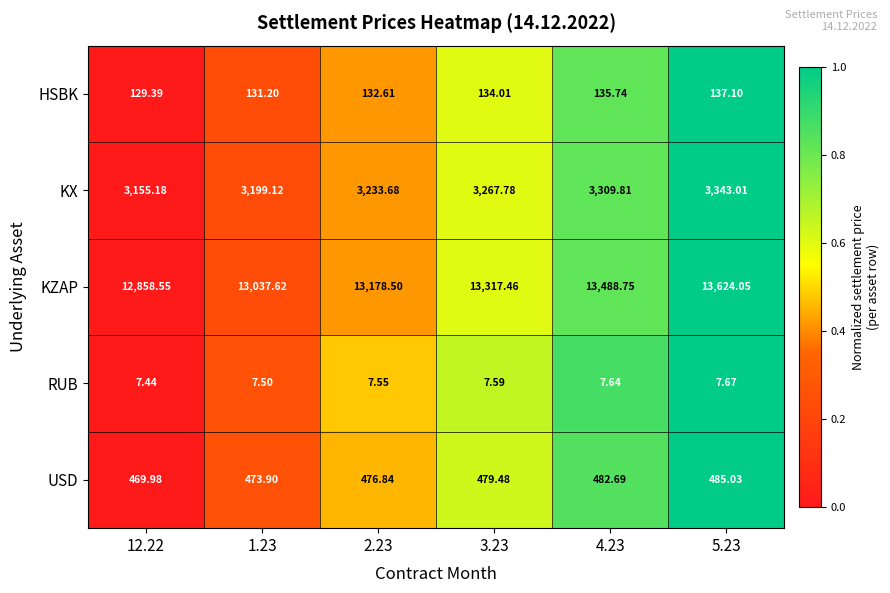

Which series has the widest spread of values?

KZAP